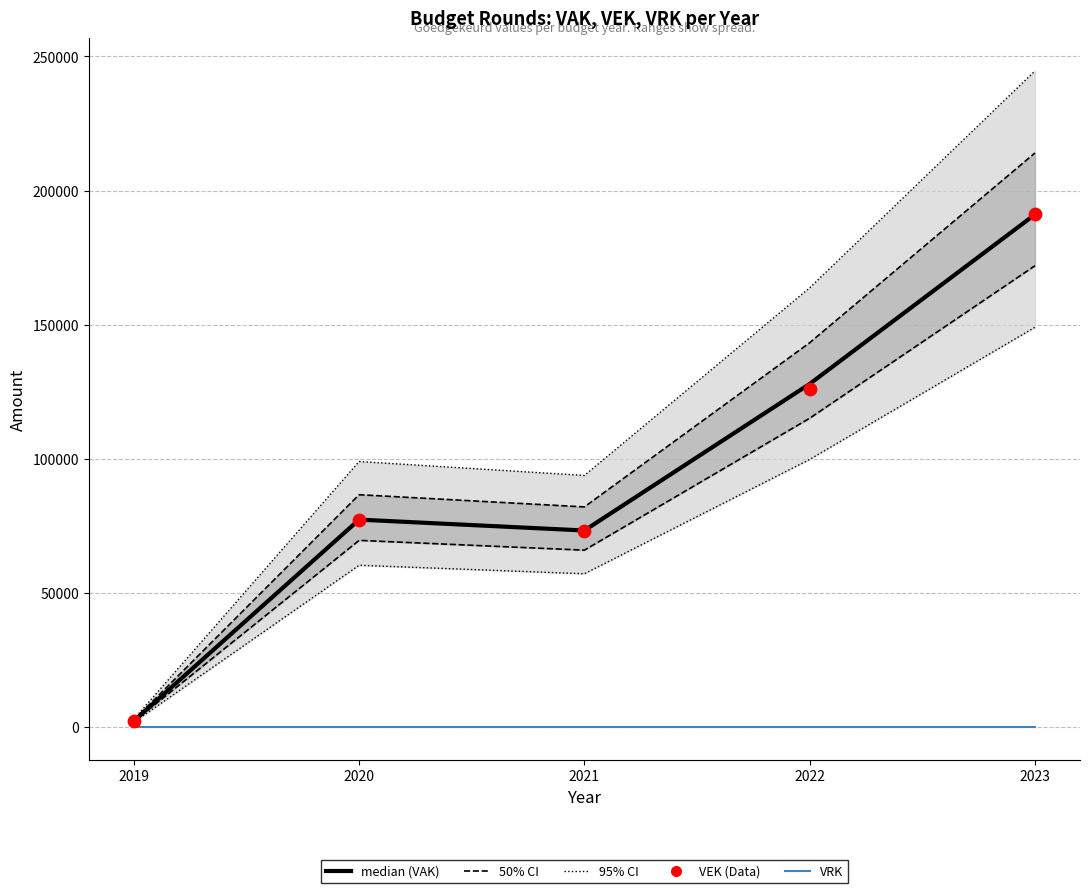

At which category is the sum across all series the highest?

2023